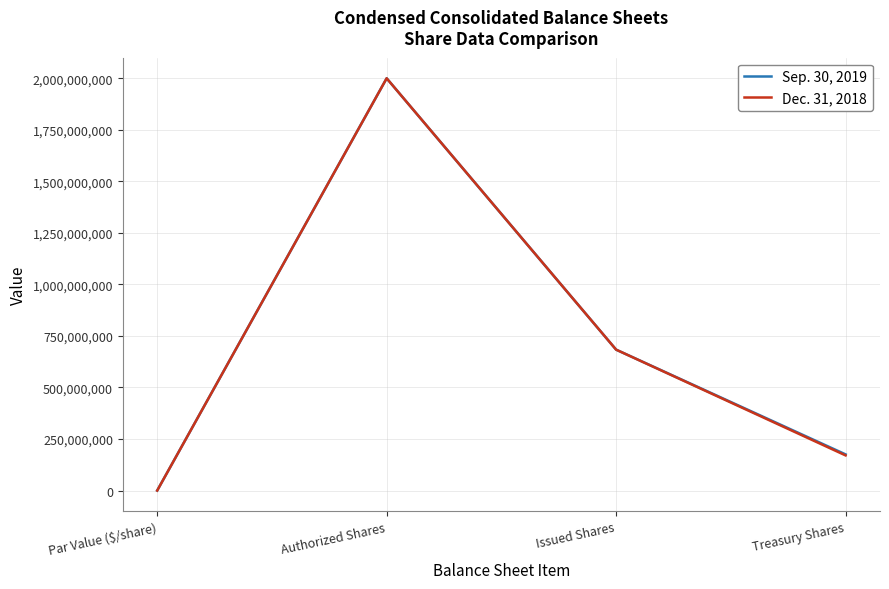

At how many categories does at least one series exceed 634841543?

2